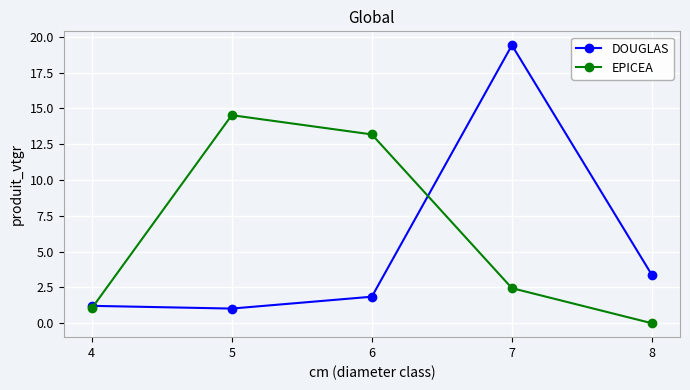

How many lines are shown in the chart?

2